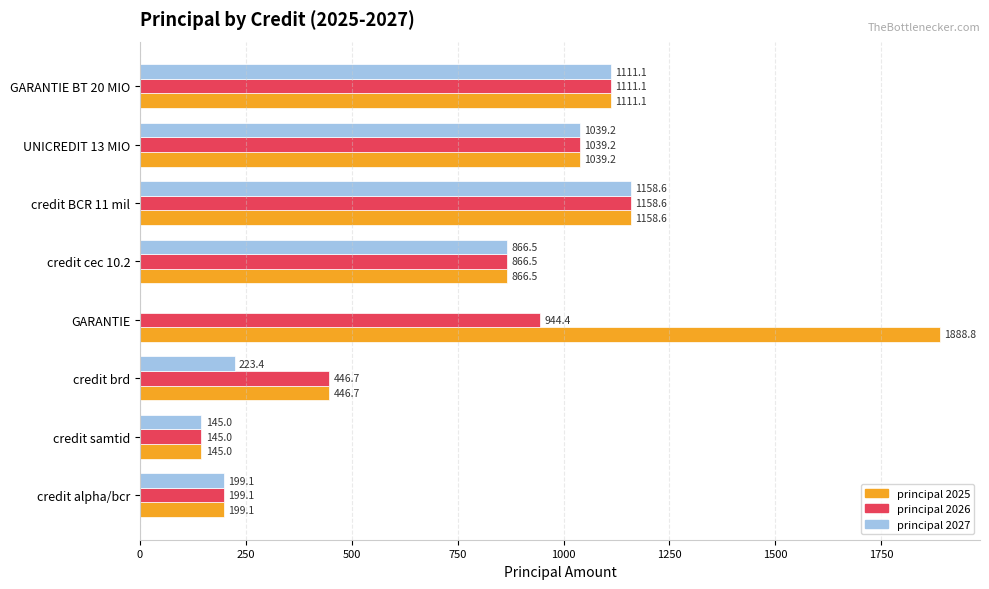

What is the maximum value shown in the chart?

1888.8